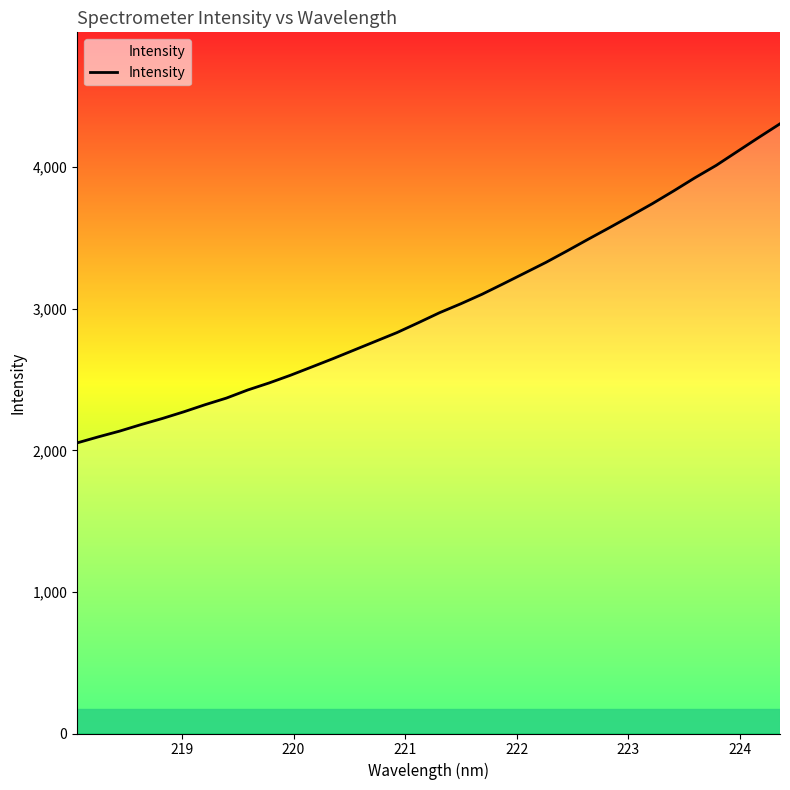

What is the smallest value displayed?

2052.9